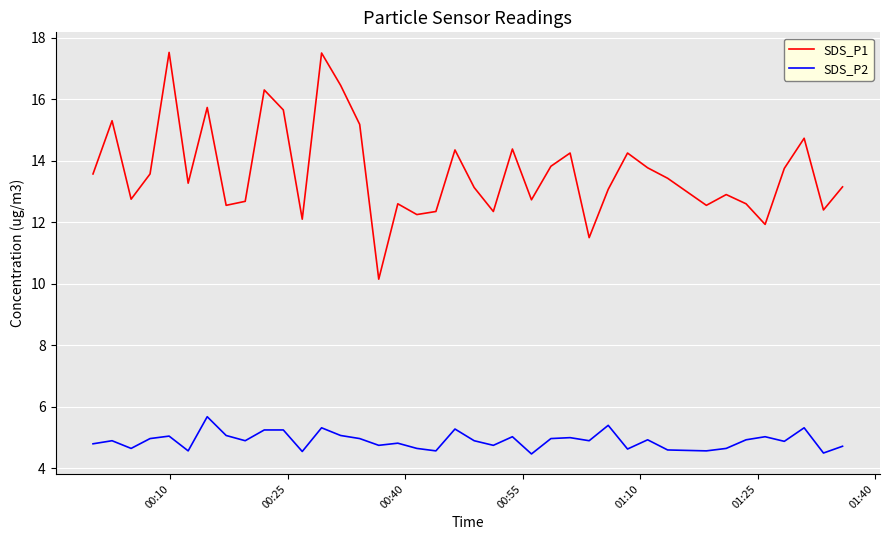

True or false: SDS_P1 and SDS_P2 intersect in this chart.

False